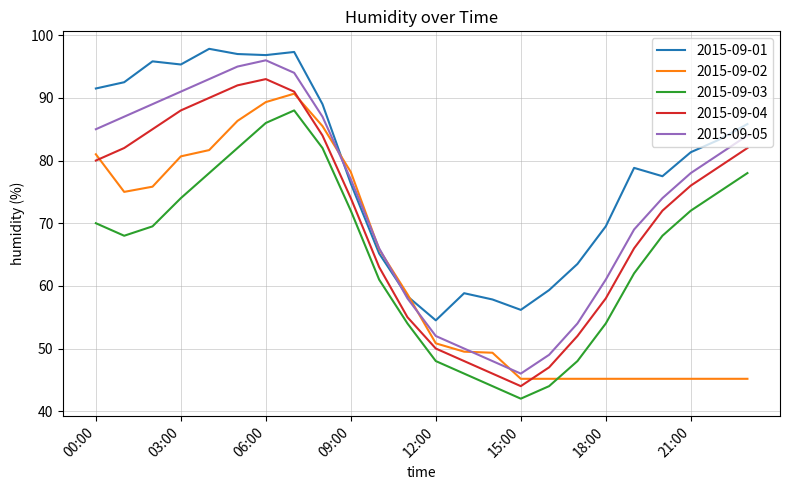

How many lines are shown in the chart?

5